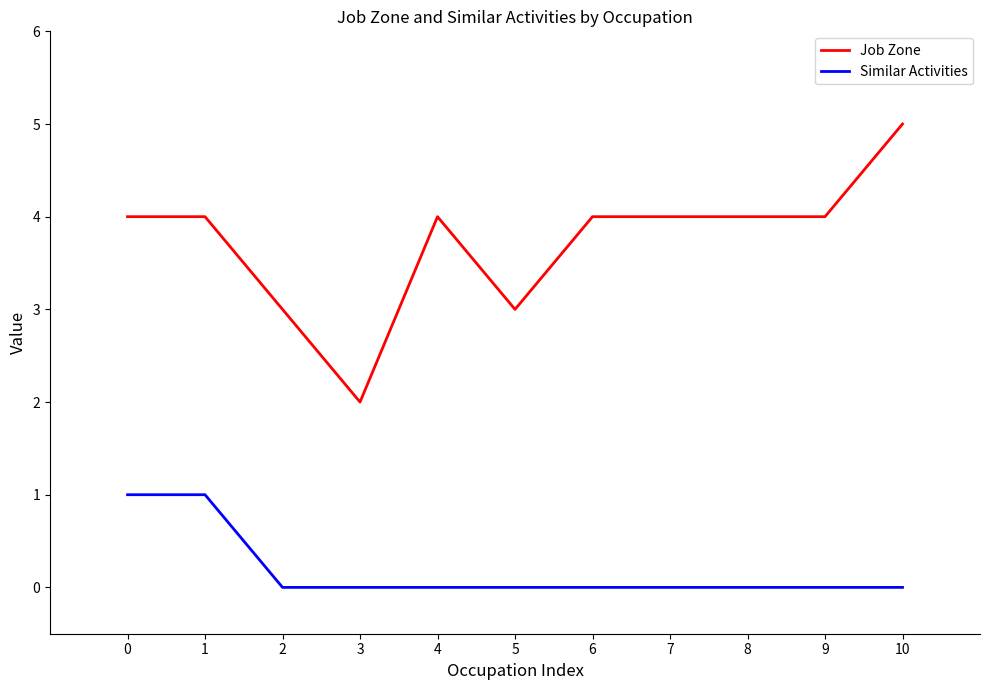

True or false: Job Zone and Similar Activities cross at least once.

False